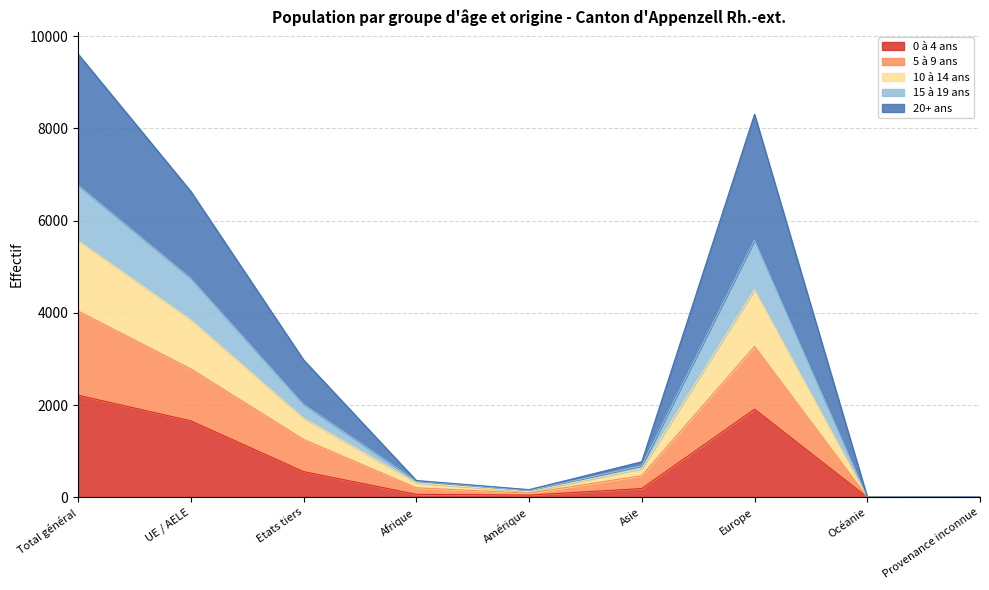

What is the label of the 9th point from the right?

Total général